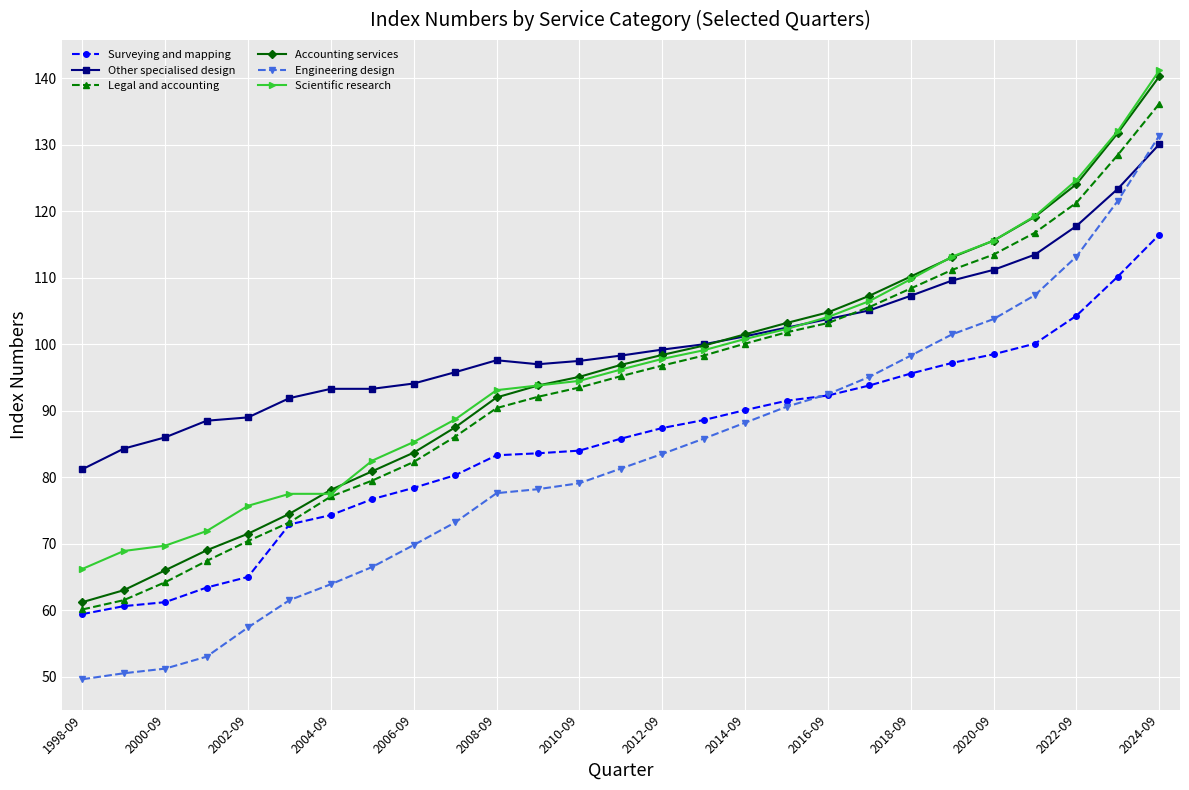

What is the difference between the second highest and second lowest values in the Scientific research series?

63.2